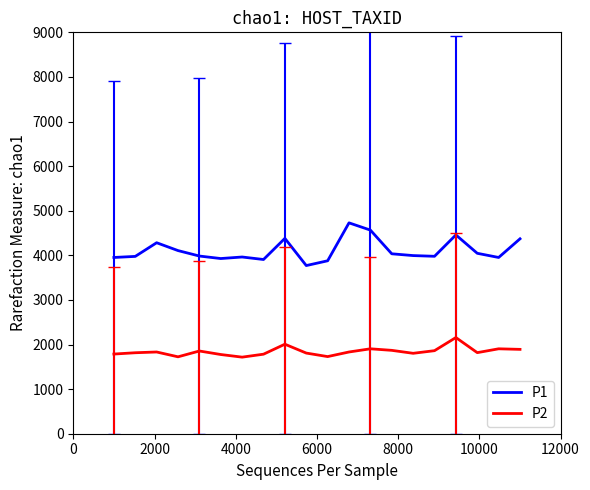

List the series in order of their overall mean, highest first.

P1, P2